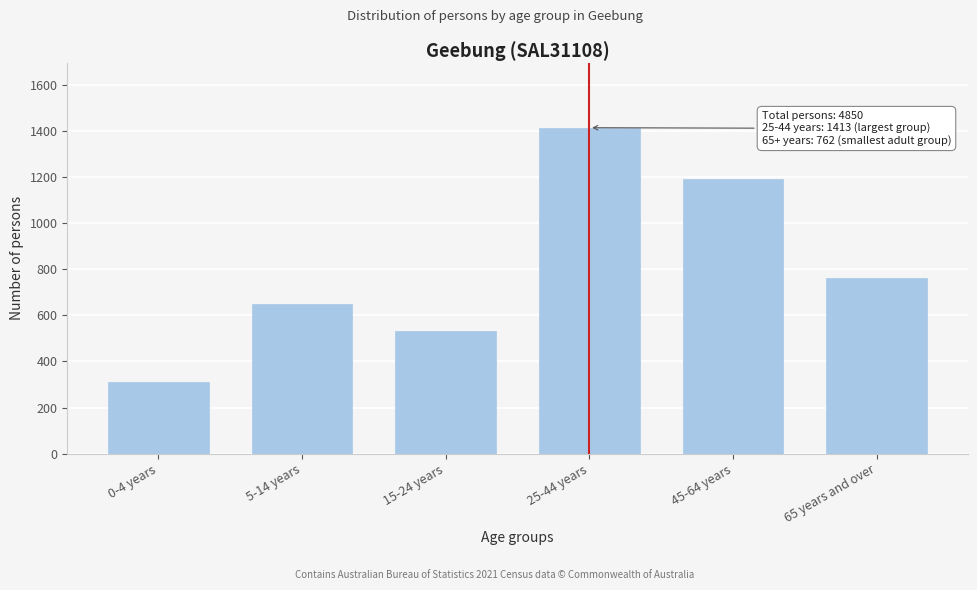

Reading left to right, transcribe all the data shown in this chart.

309	651	530	1413	1191	762